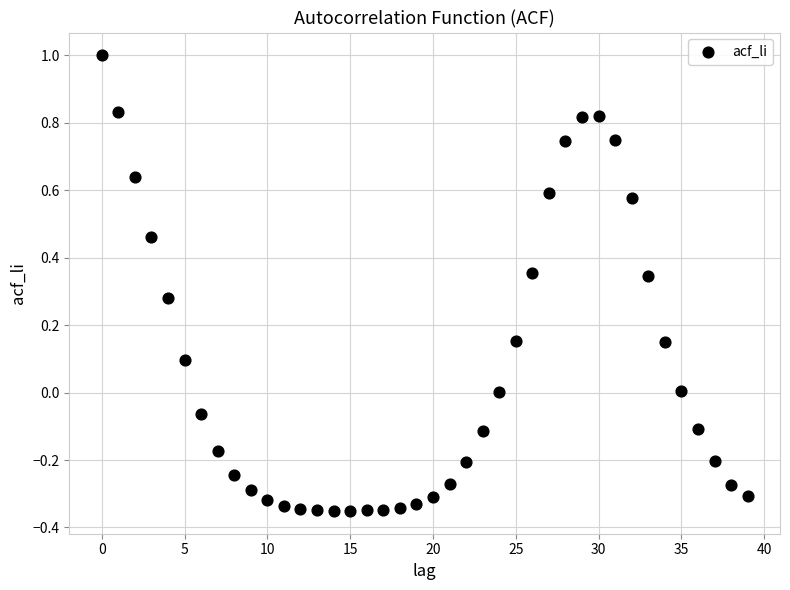

What is the range of Y values (max minus min)?

1.4